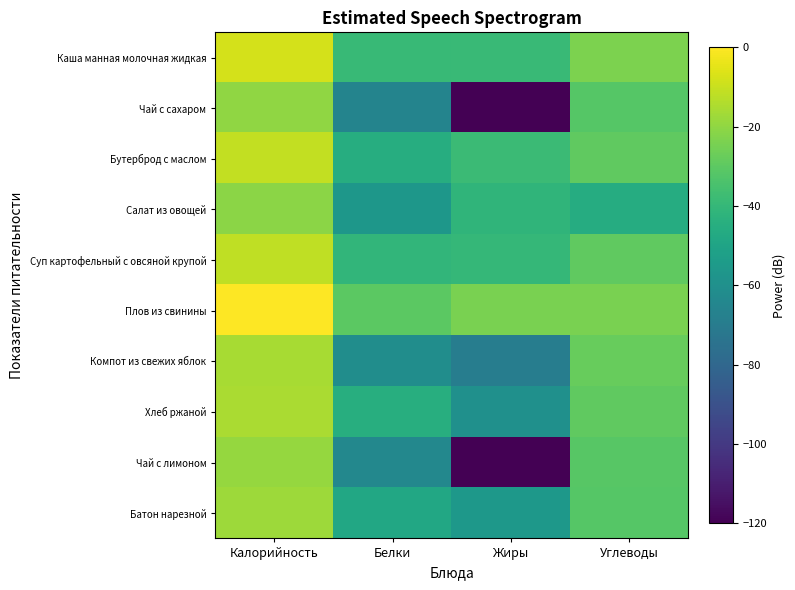

Rank the series at Жиры from highest to lowest value.

Плов из свинины, Бутерброд с маслом, Каша манная молочная жидкая, Суп картофельный с овсяной крупой, Салат из овощей, Батон нарезной, Хлеб ржаной, Компот из свежих яблок, Чай с сахаром, Чай с лимоном